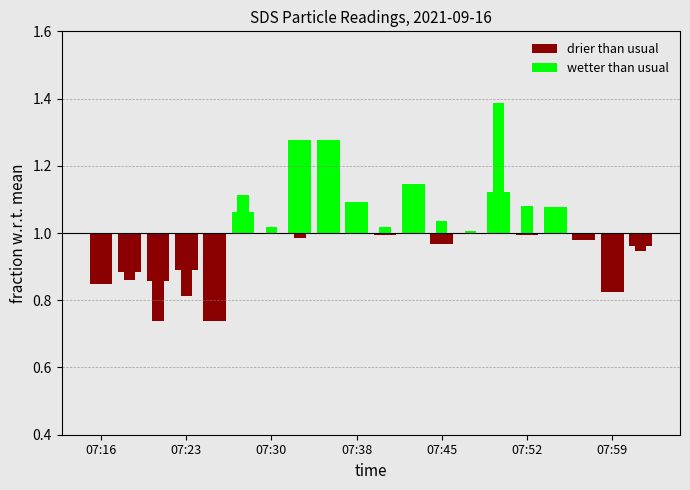

Between 7 and 11, which series saw the biggest shift?

wetter than usual